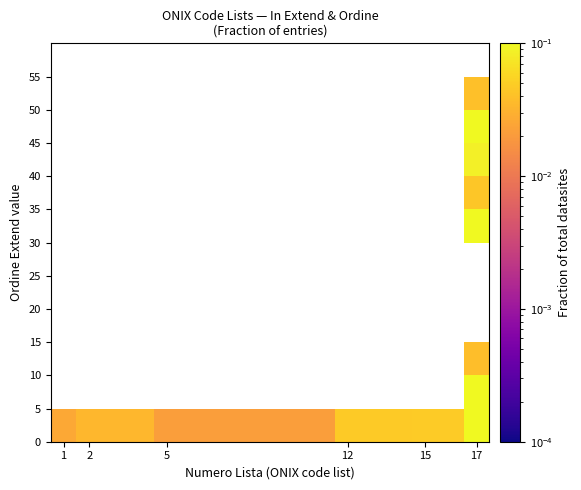

Which category has the lowest value across all series?

1